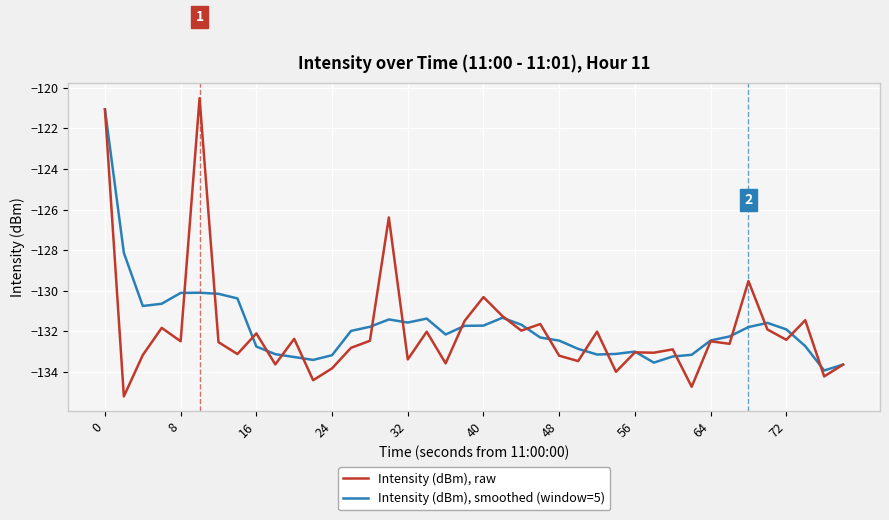

Which series has the largest range (max minus min)?

Intensity (dBm), raw